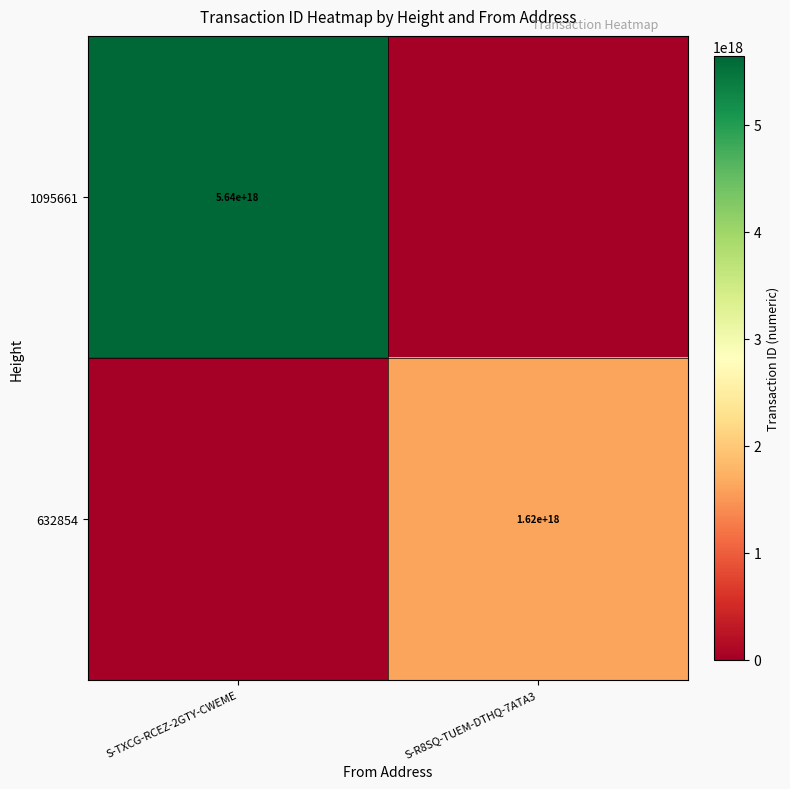

True or false: 1095661 has a value of 3854229632755922944 at S-TXCG-RCEZ-2GTY-CWEME.

False